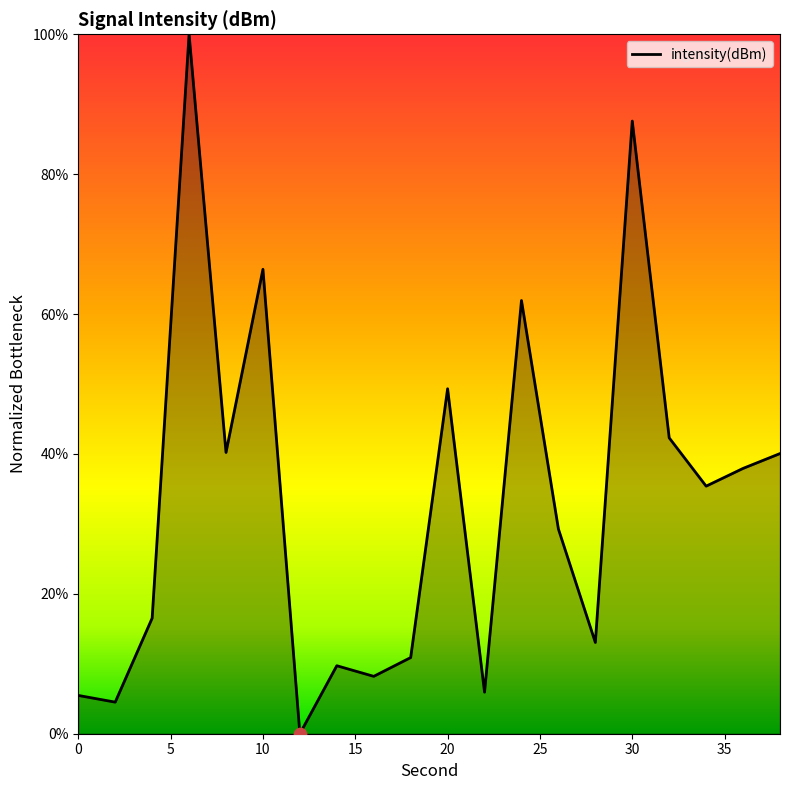

What is the difference between the maximum and minimum values?

100.0